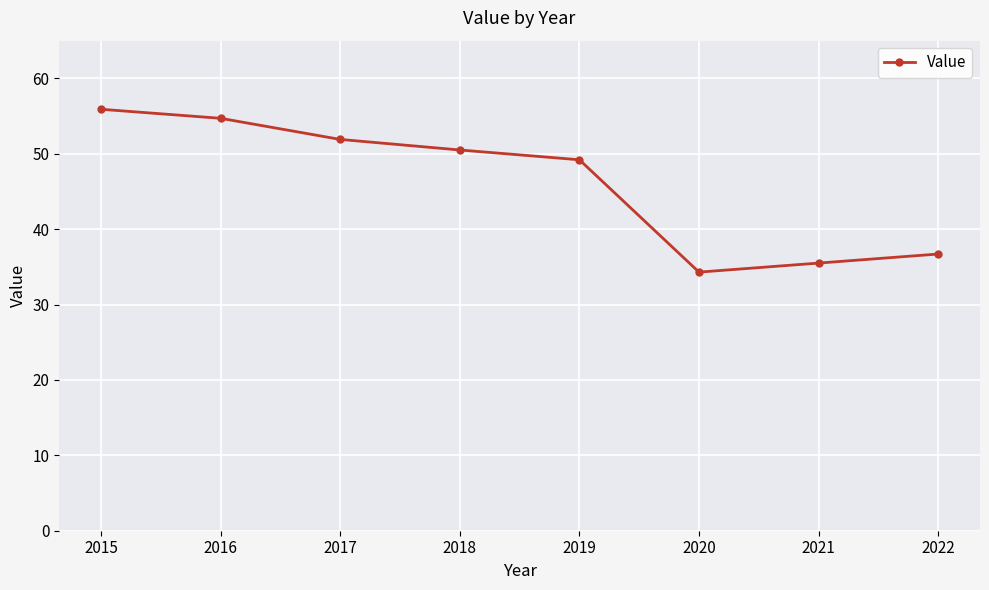

What is the greatest value displayed?

55.9